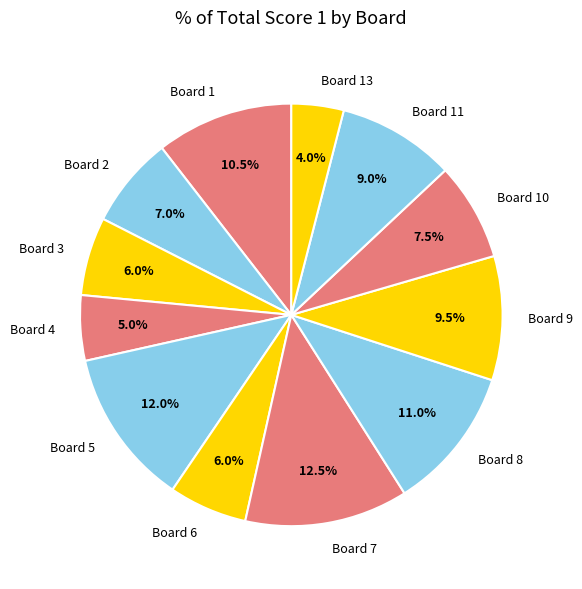

Which has a higher value, Board 10 or Board 2?

Board 10